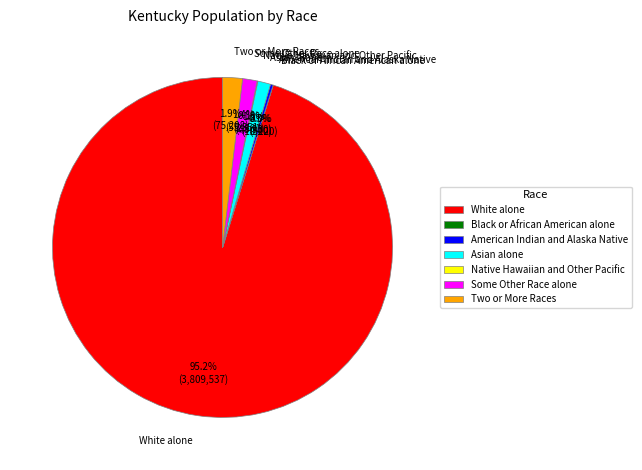

Is the sum of Two or More Races and White alone greater than half?

Yes